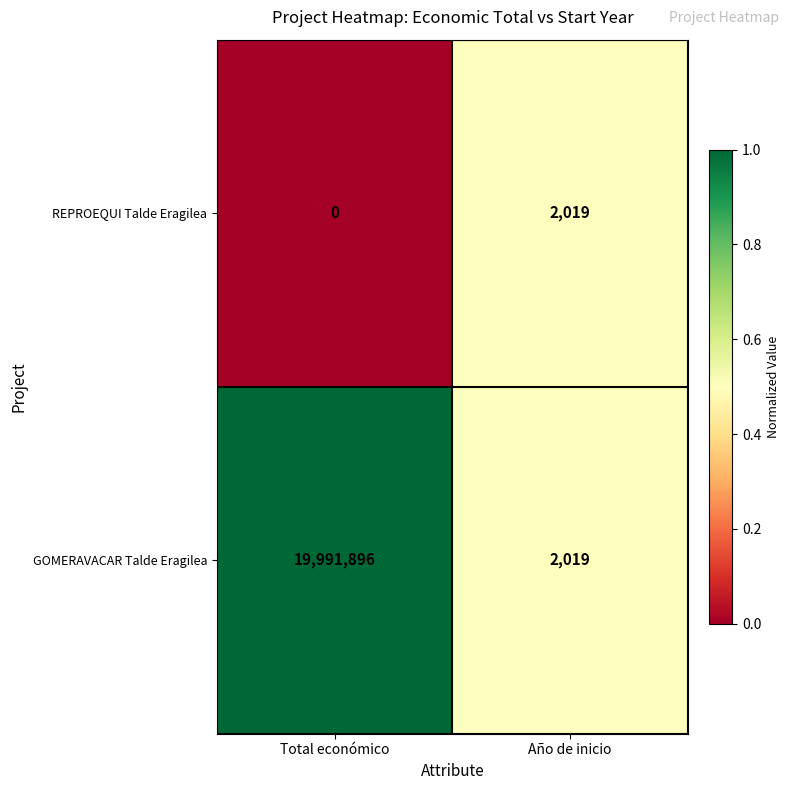

What is the sum of the REPROEQUI Talde Eragilea values at Total económico and Año de inicio?

2019